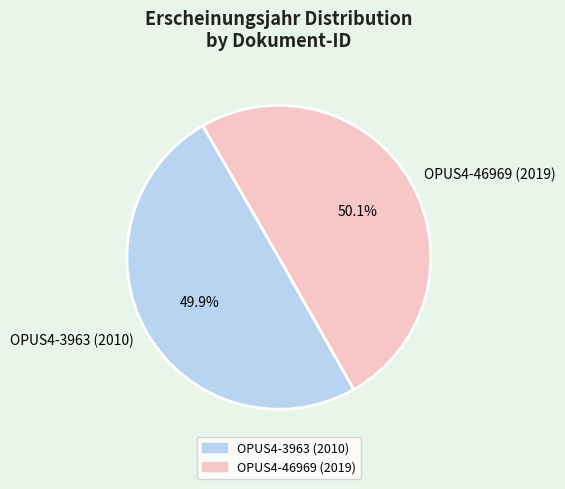

True or false: OPUS4-46969 (2019) accounts for 50% of the total.

True